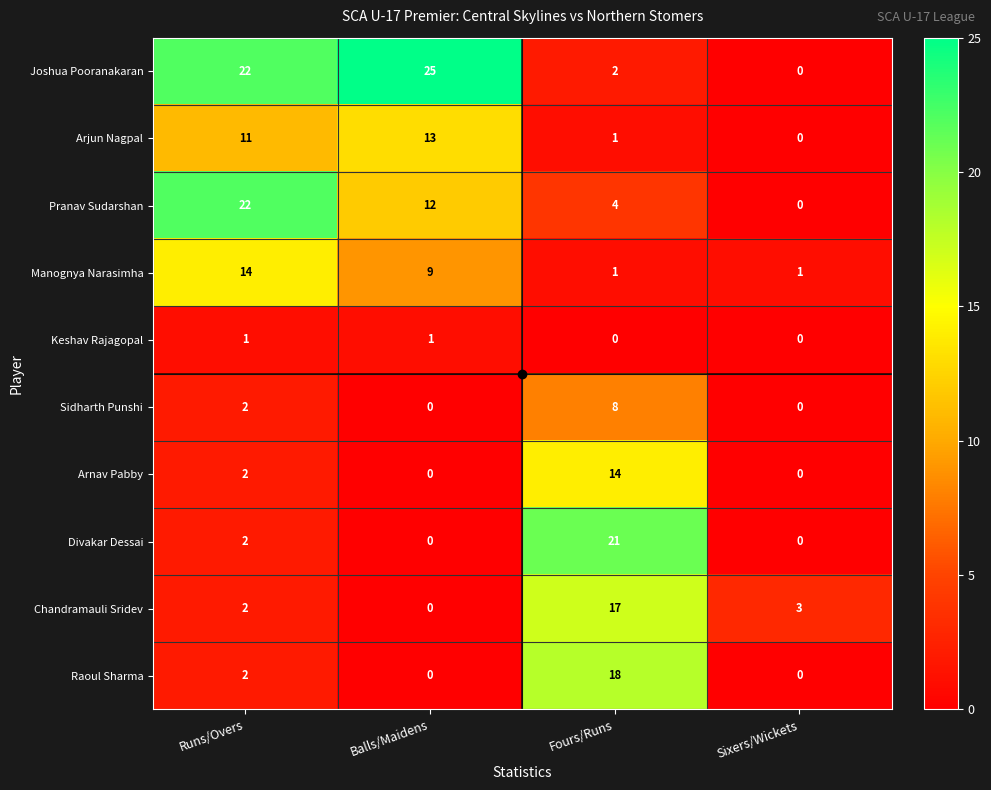

At which label is Arnav Pabby closest to 7?

Runs/Overs